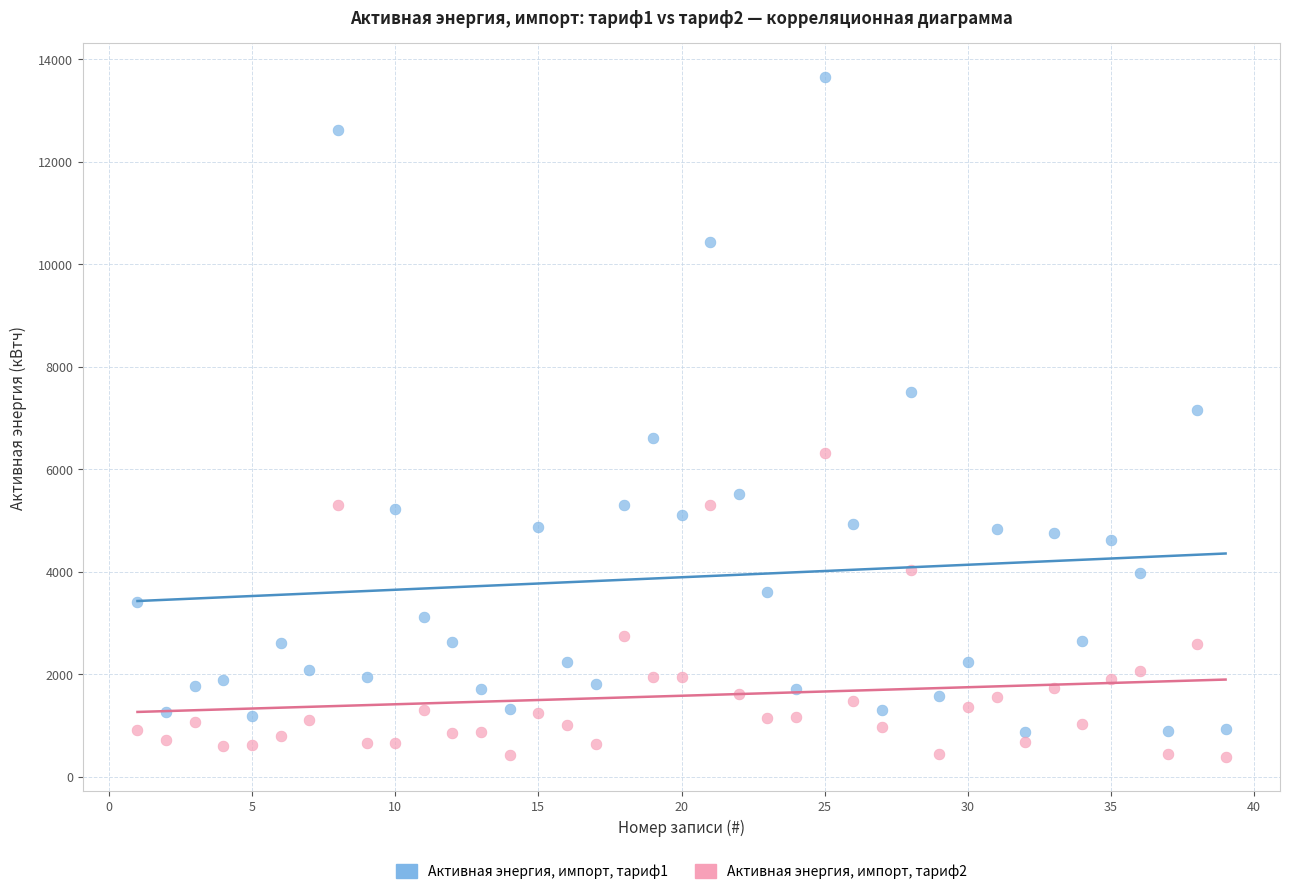

Across all data points, what is the range of Y values (max minus min)?

13275.8